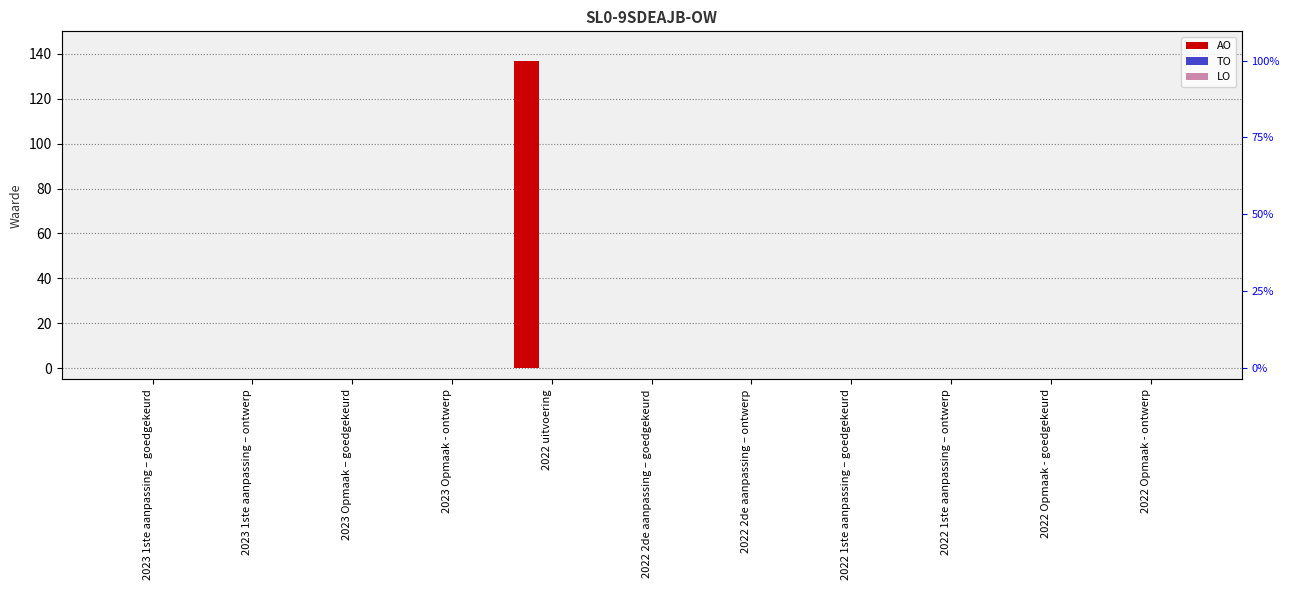

List the labels in order of AO value, largest first.

2022 uitvoering, 2023 1ste aanpassing – goedgekeurd, 2023 1ste aanpassing – ontwerp, 2023 Opmaak – goedgekeurd, 2023 Opmaak - ontwerp, 2022 2de aanpassing – goedgekeurd, 2022 2de aanpassing – ontwerp, 2022 1ste aanpassing – goedgekeurd, 2022 1ste aanpassing – ontwerp, 2022 Opmaak - goedgekeurd, 2022 Opmaak - ontwerp